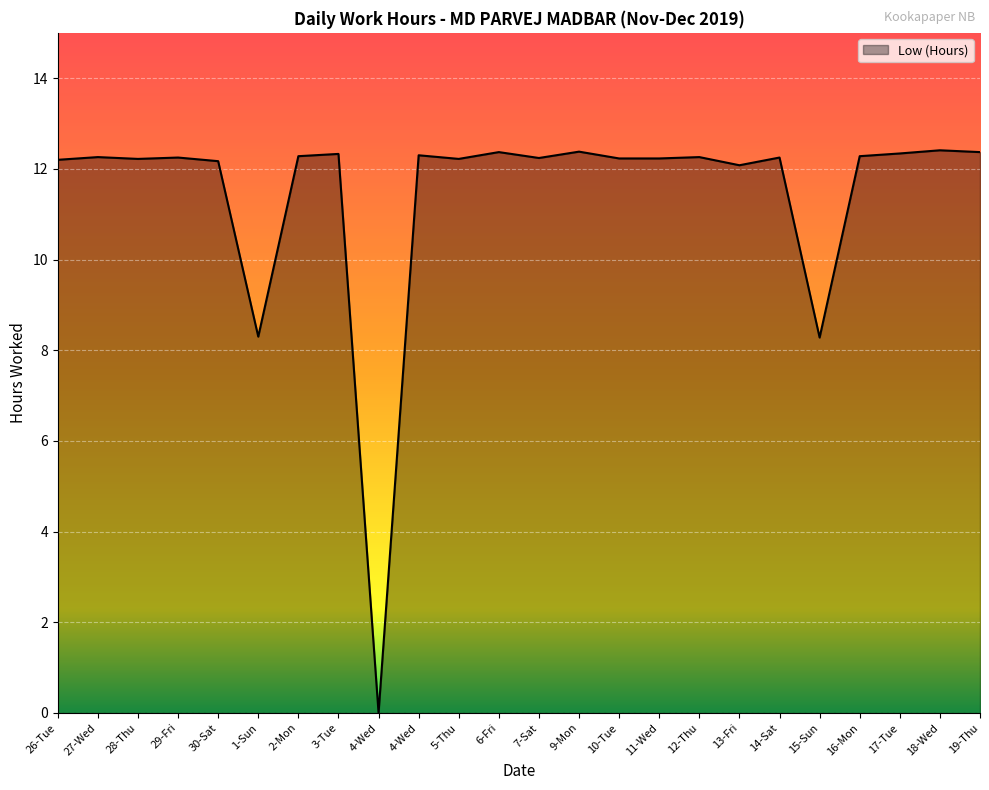

How many lines are shown in the chart?

1